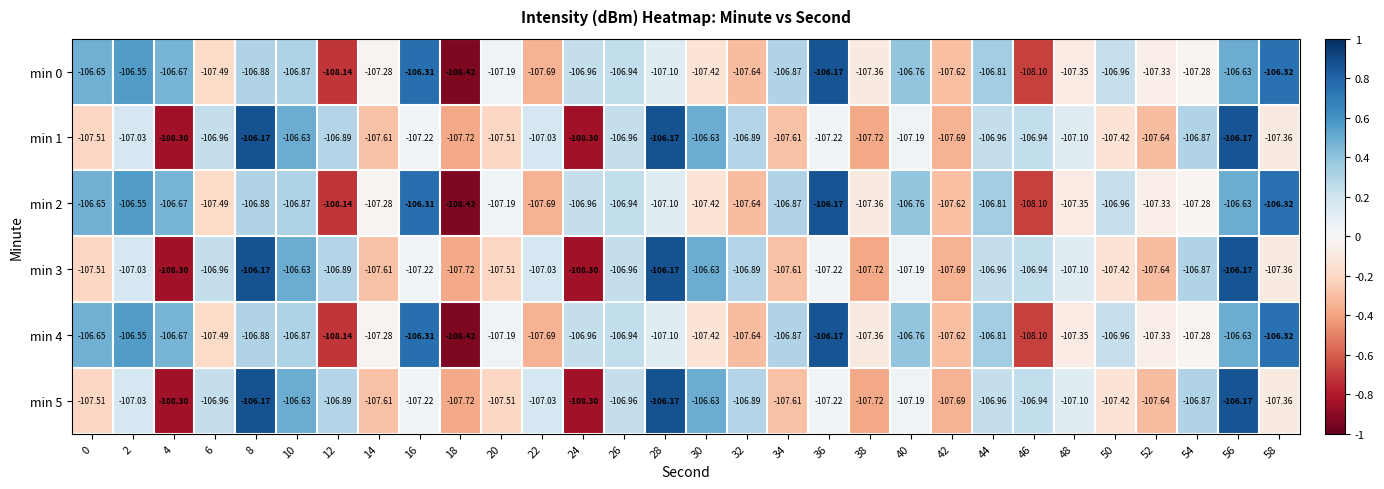

Is the value of min 2 at 4 greater than the value of min 3 at 36?

Yes